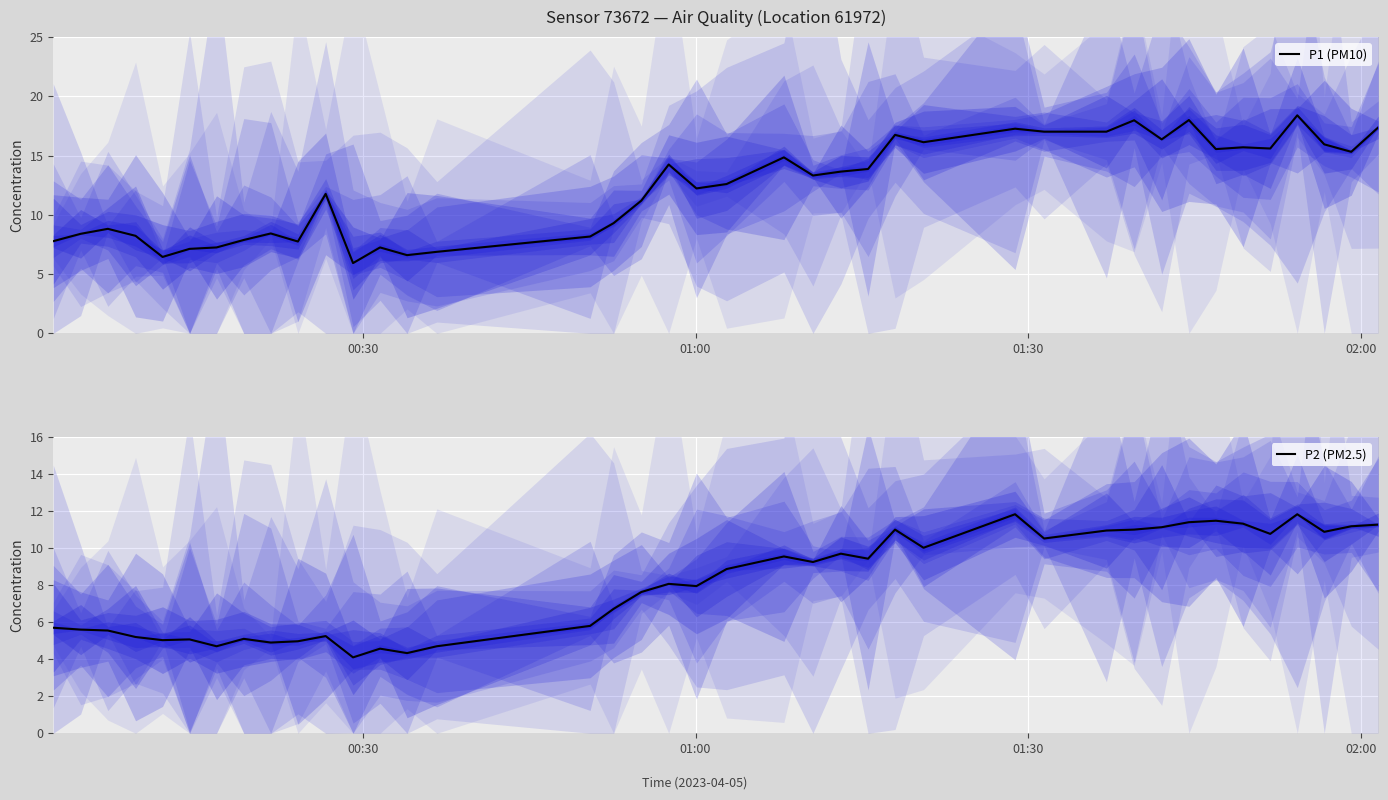

Is it true that P2 (PM2.5) equals 11.1 at 31?

True